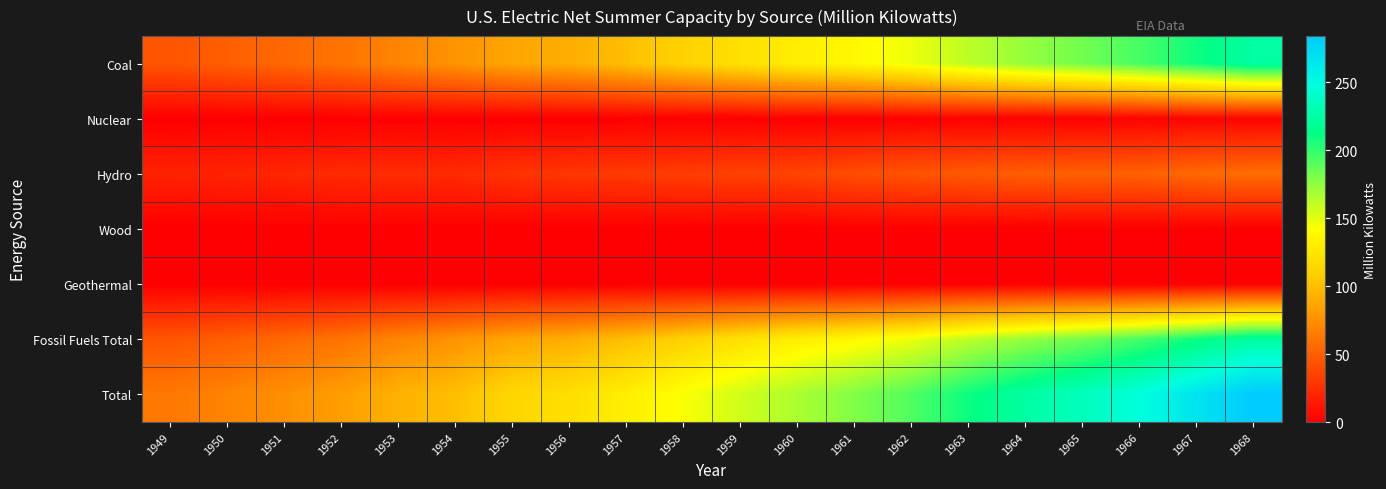

How many series are shown in this chart?

7